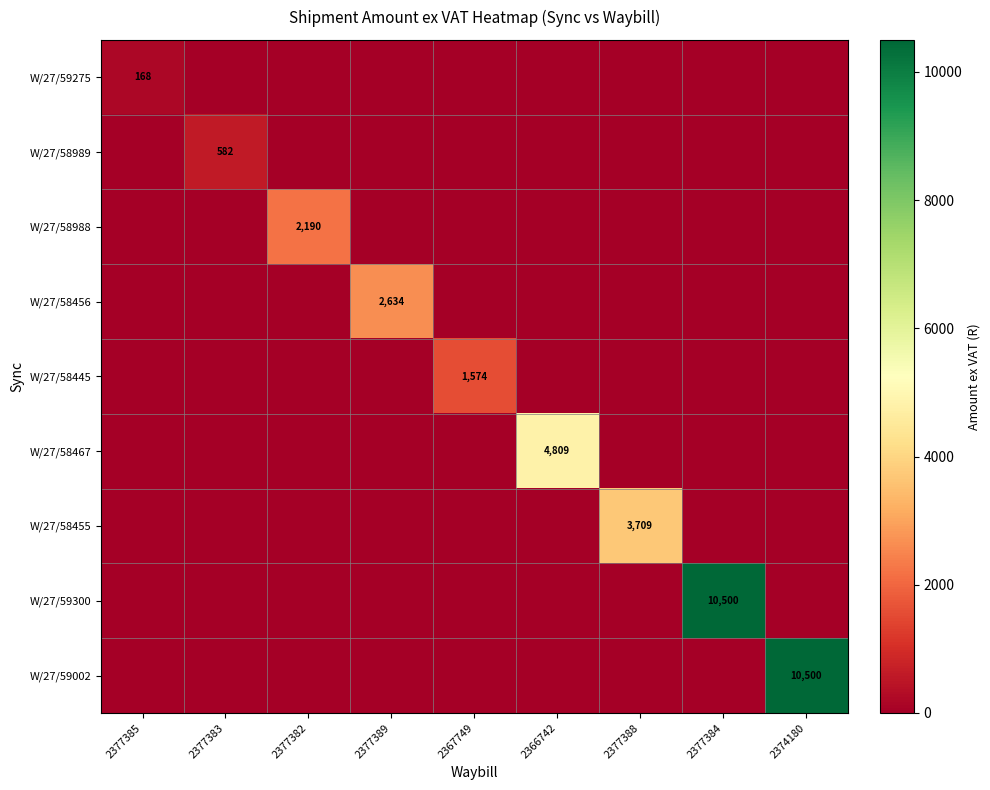

Between 2377384 and 2377382, which is larger?

2377384